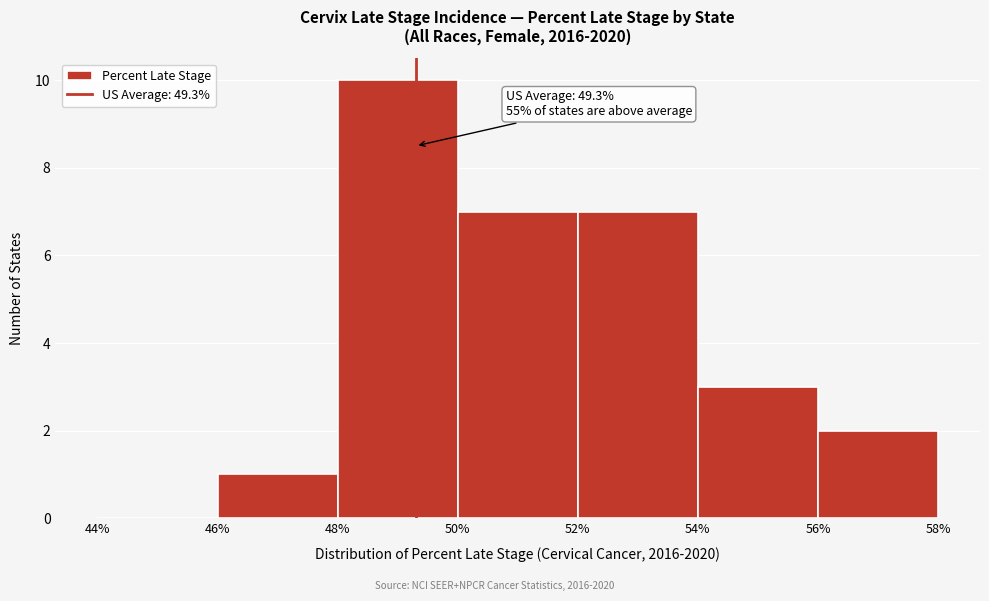

Over which range of the x-axis is the bar tallest?

48% to 50%